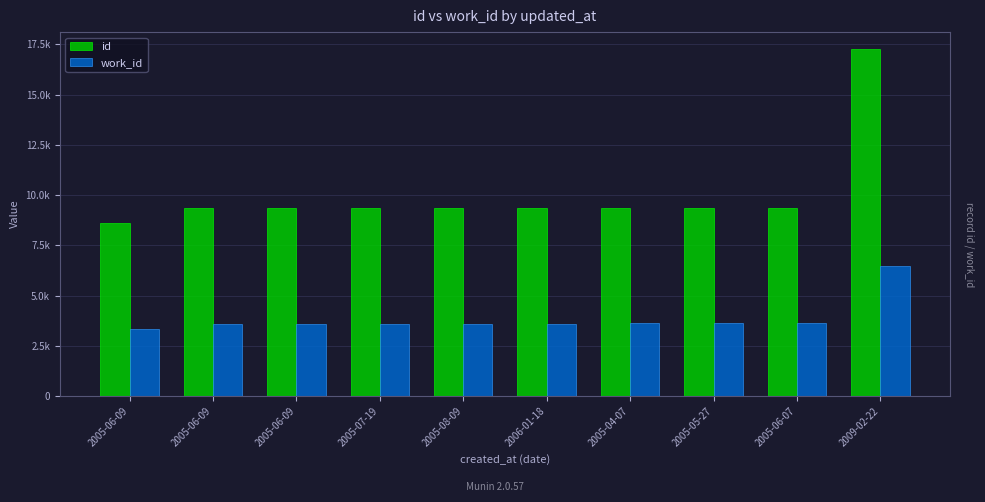

Are the bars horizontal?

No